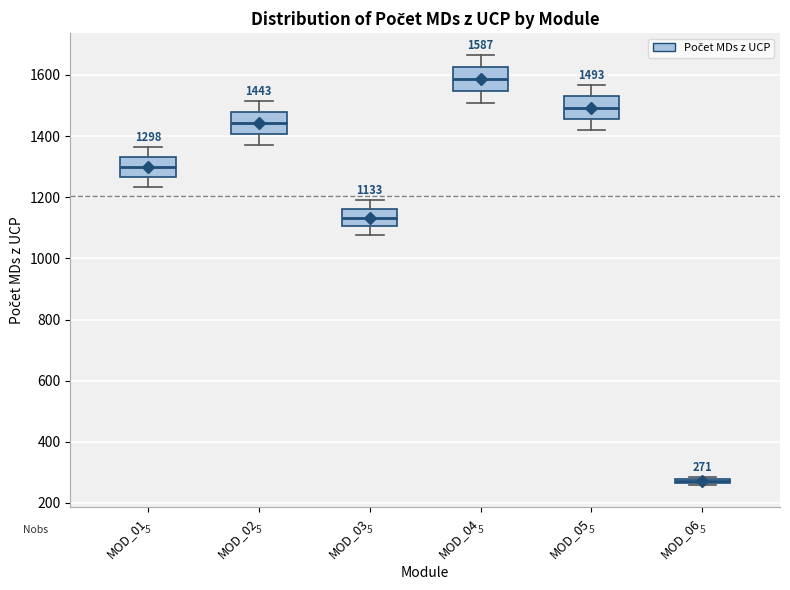

Which box has the highest median line?

MOD_04